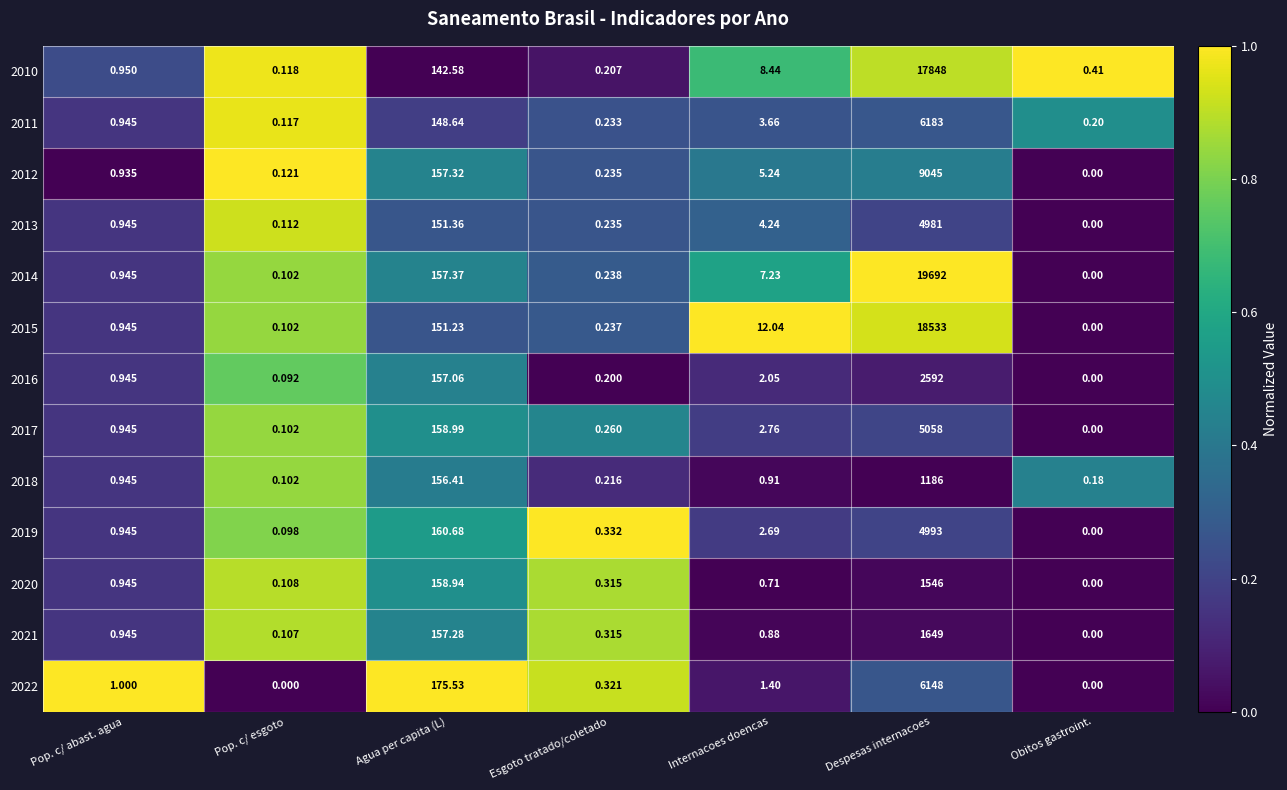

Which category has the highest value across all series?

Despesas internacoes